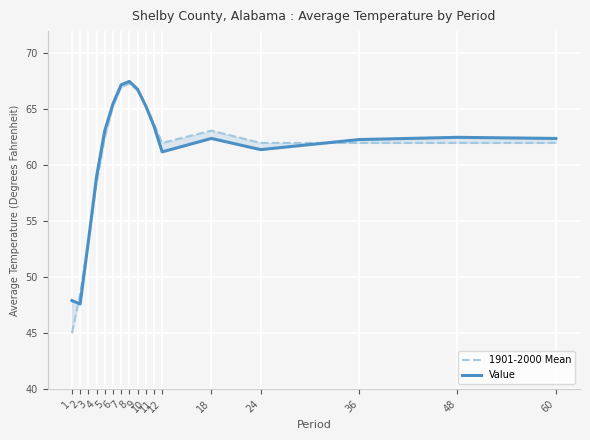

Reading left to right, list all the values displayed in this chart.

1901-2000 Mean: 1=45.0	2=48.5	3=53.2	4=58.4	5=62.5	6=65.3	7=67.0	8=67.3	9=66.7	10=65.4	11=63.7	12=62.0	18=63.1	24=62.0	36=62.0	48=62.0	60=62.0
Value: 1=47.9	2=47.6	3=53.2	4=59.0	5=63.1	6=65.5	7=67.2	8=67.5	9=66.8	10=65.3	11=63.5	12=61.2	18=62.4	24=61.4	36=62.3	48=62.5	60=62.4